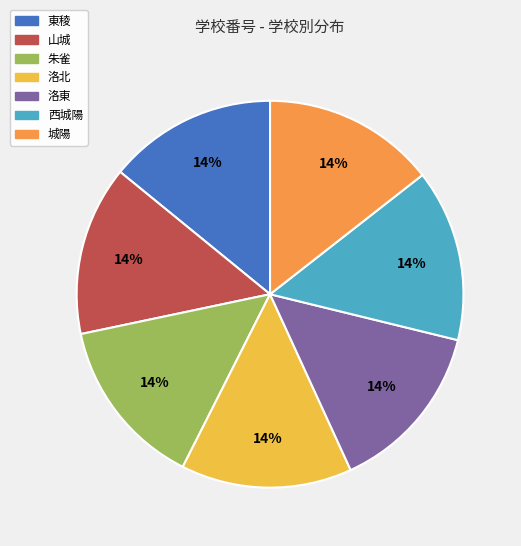

The 西城陽 slice represents 23% of the pie. True or false?

False